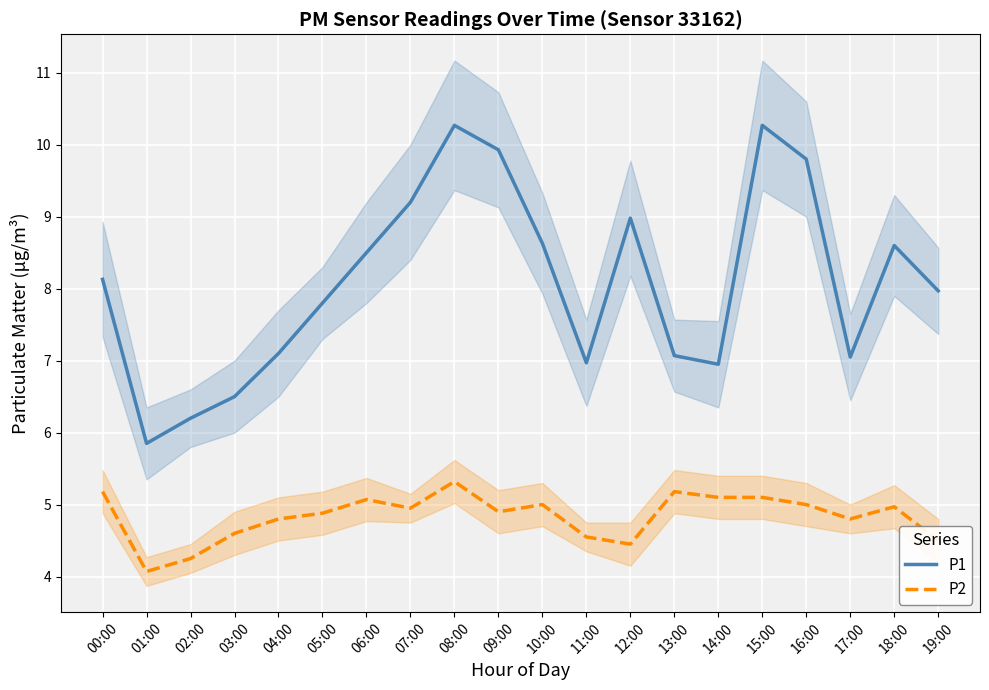

What is the difference between the second highest and second lowest values in the P2 series?

0.9